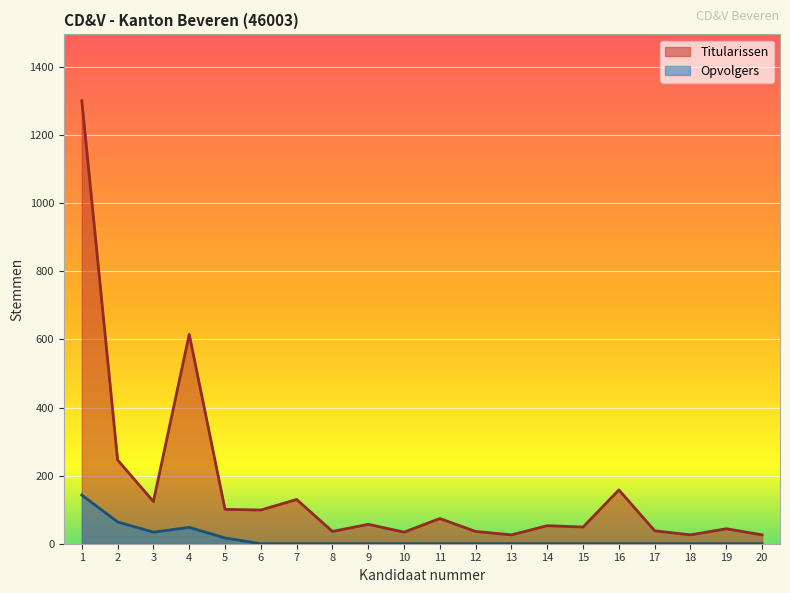

What is the average value of the Opvolgers series?

15